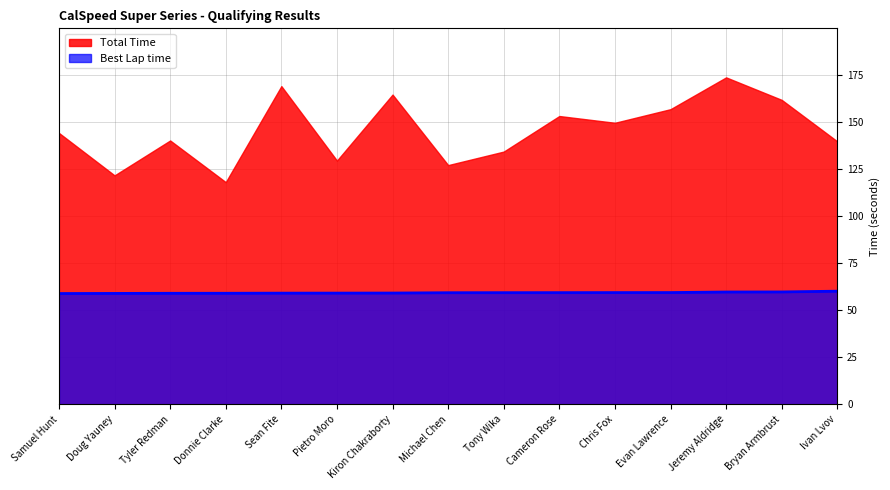

Count the number of data series in this chart.

2